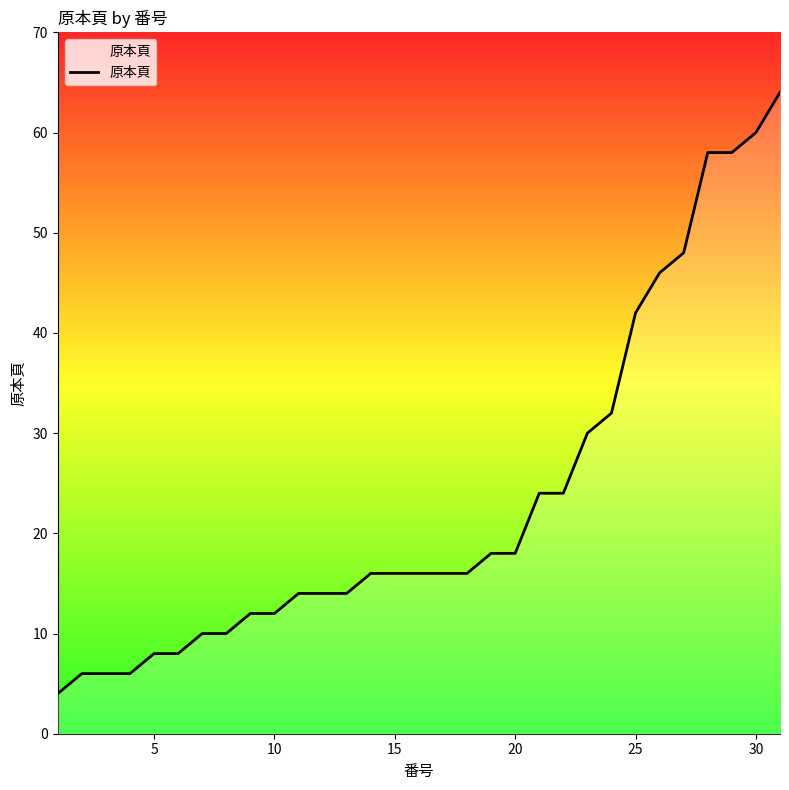

What is the difference between the maximum and minimum values?

60